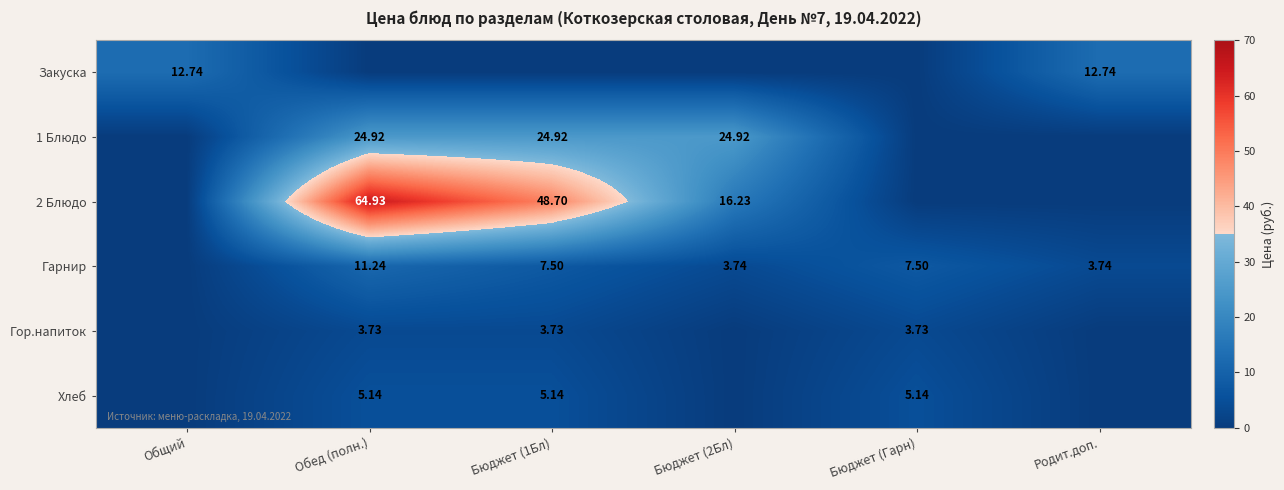

Is the value of Гарнир at Бюджет (2Бл) greater than the value of Хлеб at Бюджет (1Бл)?

No